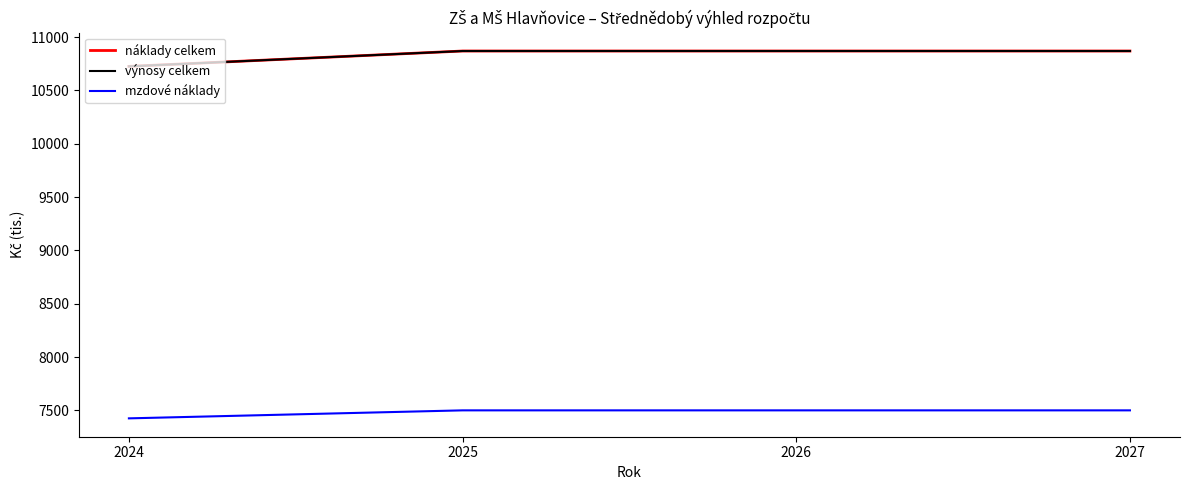

Rank the series by their maximum value, from lowest to highest.

mzdové náklady, náklady celkem, výnosy celkem